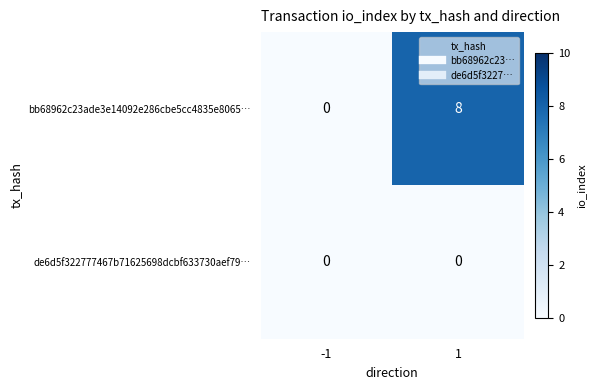

What is the average value of the bb68962c23ade3e14092e286cbe5cc4835e8065… series?

4